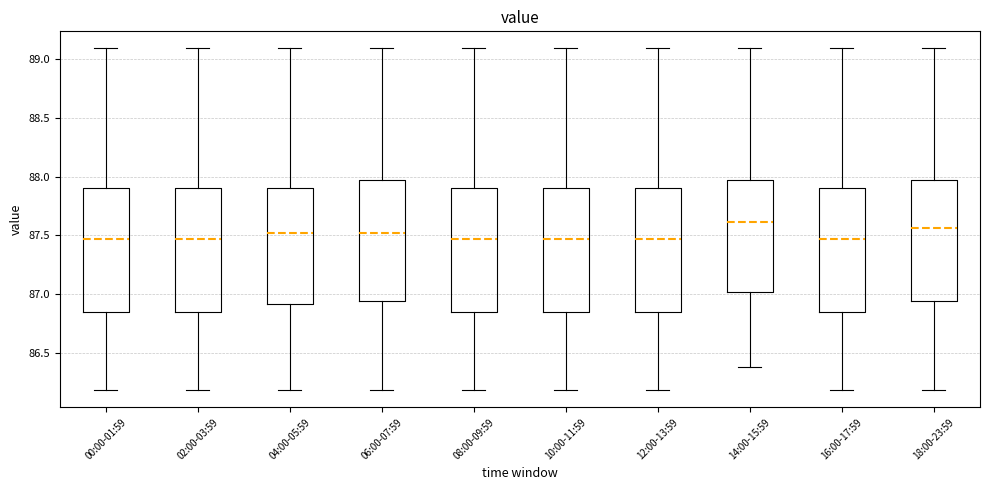

Reading left to right, transcribe this box plot: for each box, give where its median line is, the range the box spans, and where its two whiskers end, as read against the y-axis. The values are not printed on the chart, so give them approximately, as read against the axis.

00:00-01:59: median 87.45, box 86.85 to 87.90, whiskers 86.20 to 89.10
02:00-03:59: median 87.45, box 86.85 to 87.90, whiskers 86.20 to 89.10
04:00-05:59: median 87.50, box 86.90 to 87.90, whiskers 86.20 to 89.10
06:00-07:59: median 87.50, box 86.95 to 87.95, whiskers 86.20 to 89.10
08:00-09:59: median 87.45, box 86.85 to 87.90, whiskers 86.20 to 89.10
10:00-11:59: median 87.45, box 86.85 to 87.90, whiskers 86.20 to 89.10
12:00-13:59: median 87.45, box 86.85 to 87.90, whiskers 86.20 to 89.10
14:00-15:59: median 87.60, box 87.00 to 87.95, whiskers 86.40 to 89.10
16:00-17:59: median 87.45, box 86.85 to 87.90, whiskers 86.20 to 89.10
18:00-23:59: median 87.55, box 86.95 to 87.95, whiskers 86.20 to 89.10